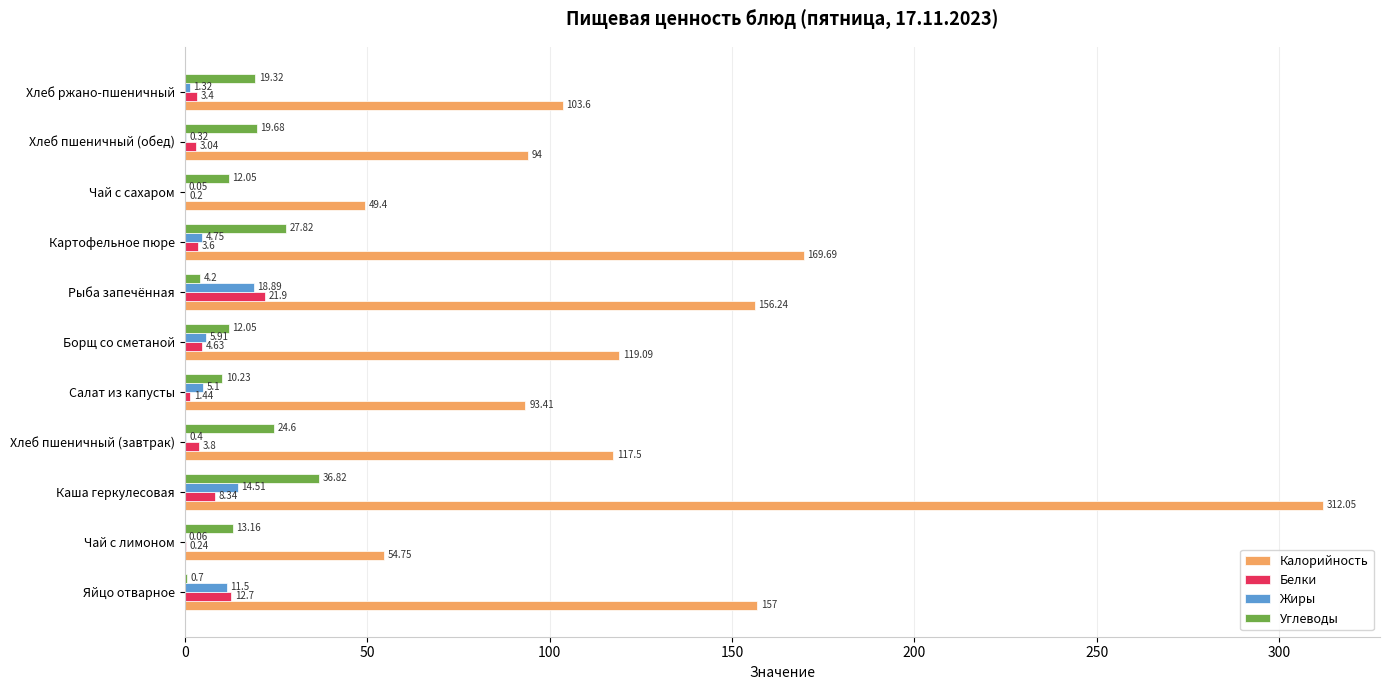

How many data points does each series have?

11